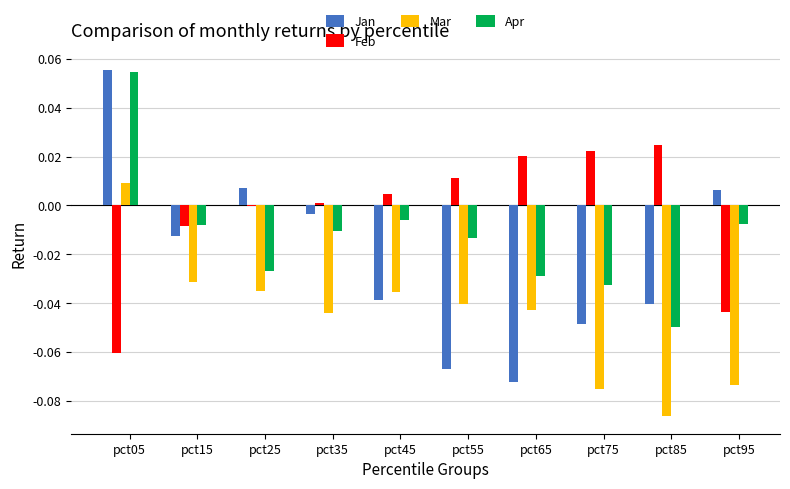

The value of Jan at pct45 is -0.1. True or false?

False